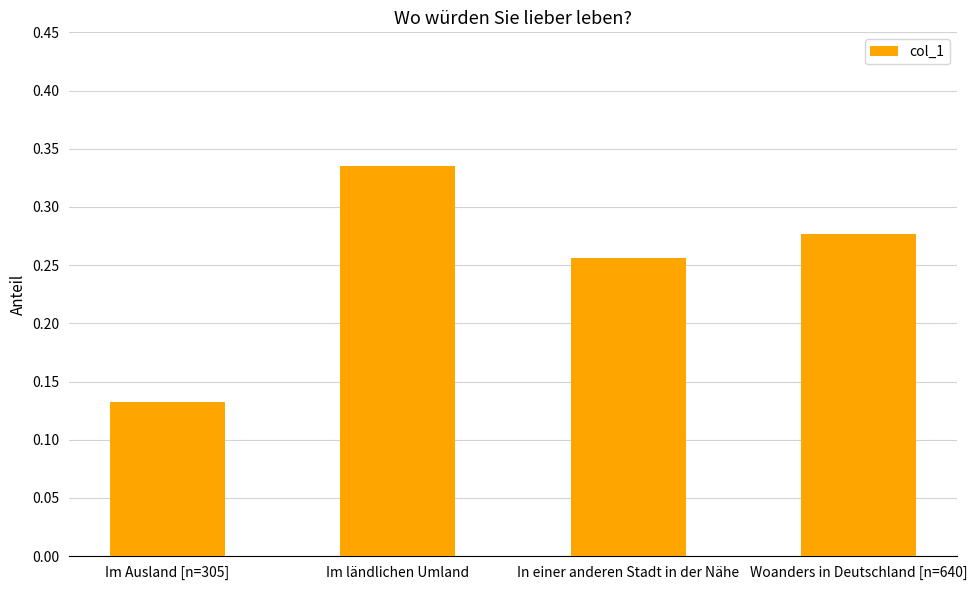

Between Im ländlichen Umland and Woanders in Deutschland [n=640], which is larger?

Im ländlichen Umland